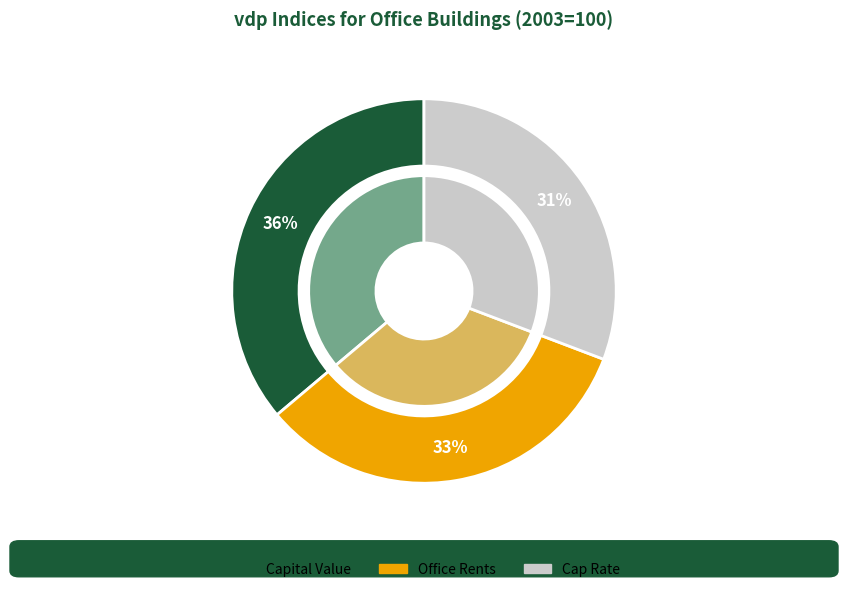

Which series has the widest spread of values?

Capital Value